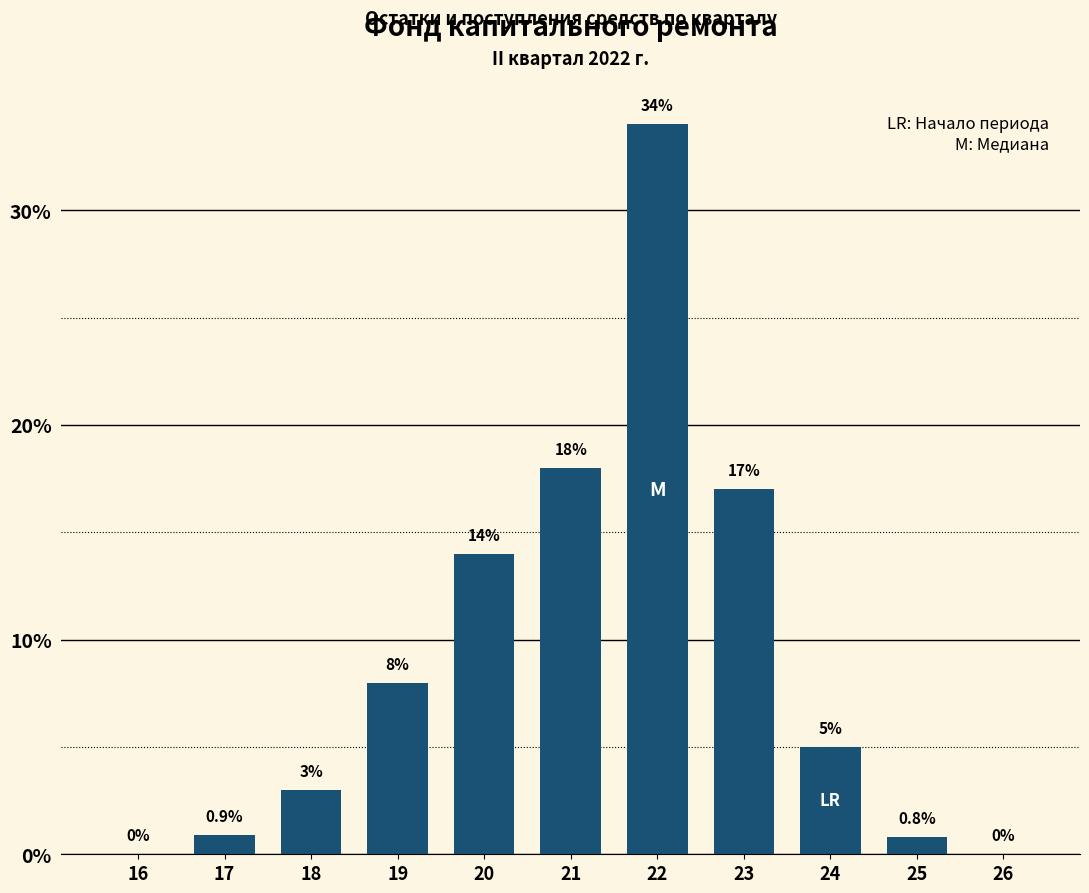

Reading left to right, what are all the values shown in this chart?

16=0.0	17=0.9	18=3.0	19=8.0	20=14.0	21=18.0	22=34.0	23=17.0	24=5.0	25=0.8	26=0.0